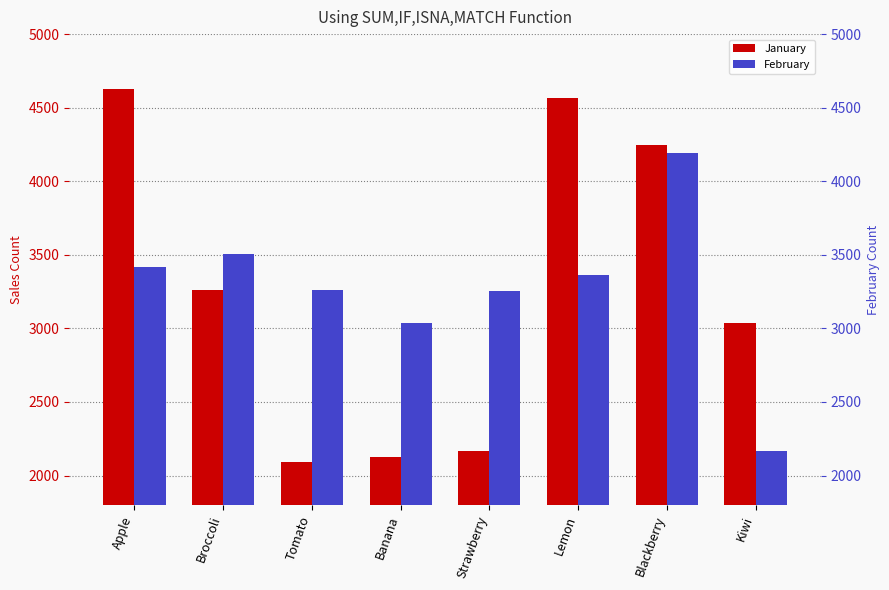

Is it true that January equals 4629 at Apple?

True